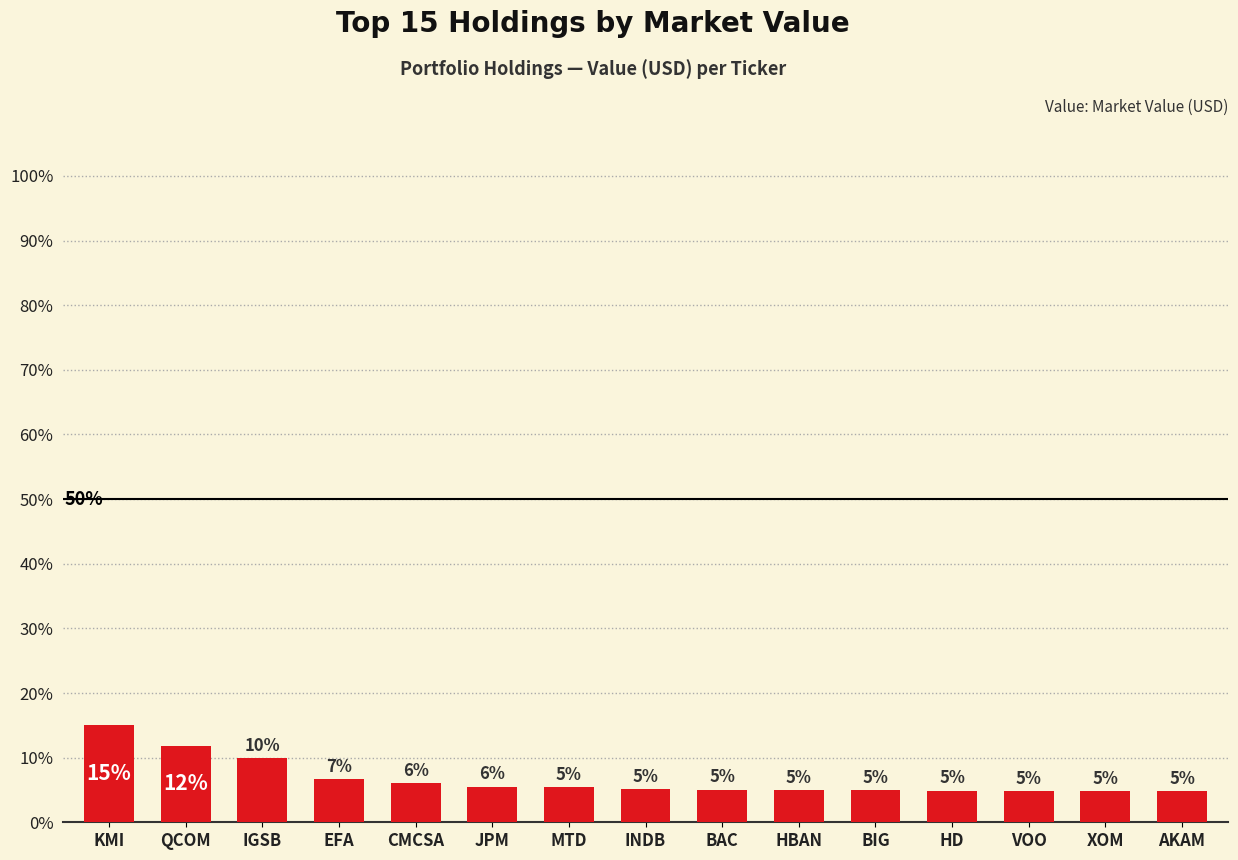

Are the bars horizontal?

No